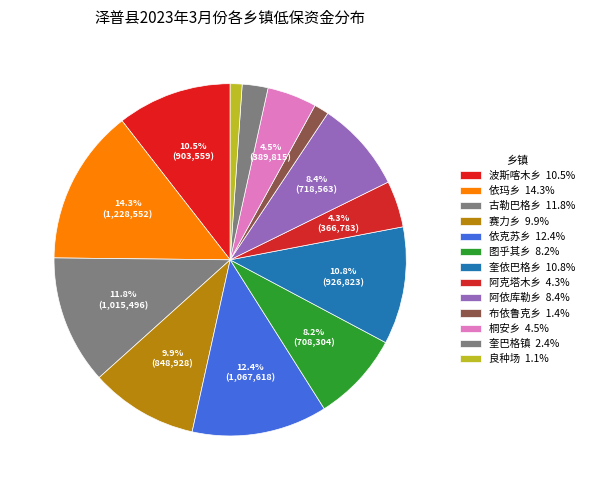

How many segments does this pie chart have?

13